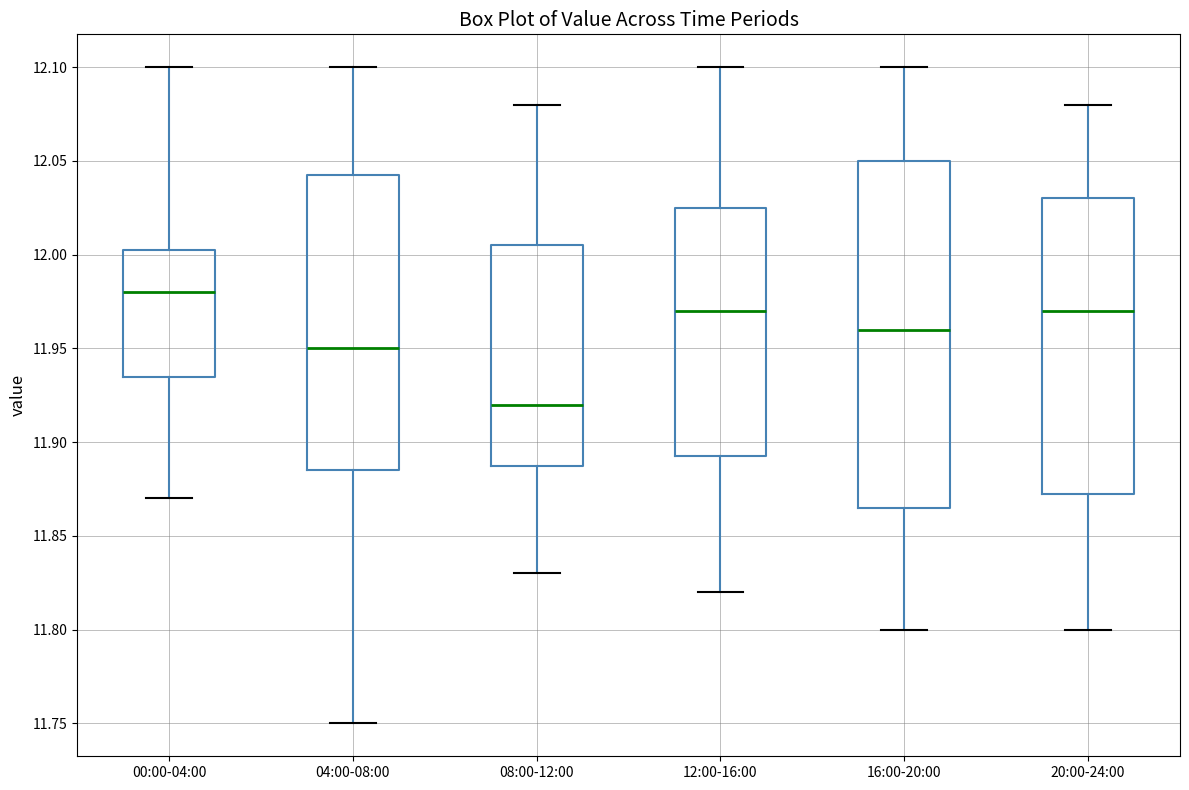

Reading left to right, read every box against the y-axis: the position of its median line, the range the box covers, and the ends of its whiskers. The values are not printed on the chart, so give them approximately, as read against the axis.

00:00-04:00: median 11.980, box 11.935 to 12.005, whiskers 11.870 to 12.100
04:00-08:00: median 11.950, box 11.885 to 12.045, whiskers 11.750 to 12.100
08:00-12:00: median 11.920, box 11.890 to 12.005, whiskers 11.830 to 12.080
12:00-16:00: median 11.970, box 11.895 to 12.025, whiskers 11.820 to 12.100
16:00-20:00: median 11.960, box 11.865 to 12.050, whiskers 11.800 to 12.100
20:00-24:00: median 11.970, box 11.875 to 12.030, whiskers 11.800 to 12.080